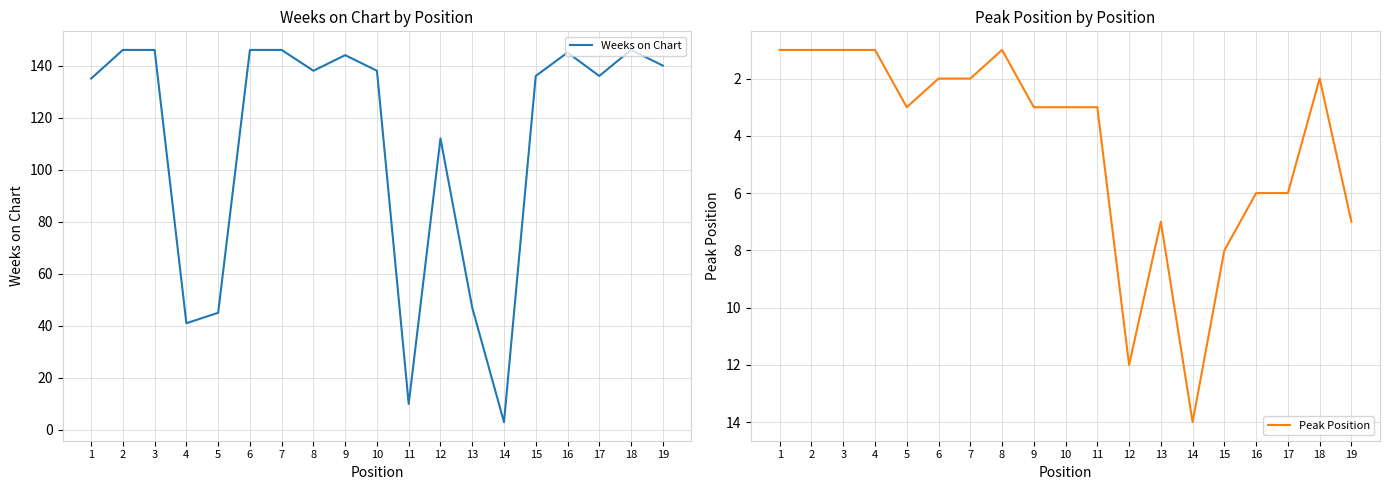

Reading left to right, transcribe all the data shown in this chart.

Weeks on Chart: 1=135	2=146	3=146	4=41	5=45	6=146	7=146	8=138	9=144	10=138	11=10	12=112	13=47	14=3	15=136	16=145	17=136	18=146	19=140
Peak Position: 1=1	2=1	3=1	4=1	5=3	6=2	7=2	8=1	9=3	10=3	11=3	12=12	13=7	14=14	15=8	16=6	17=6	18=2	19=7